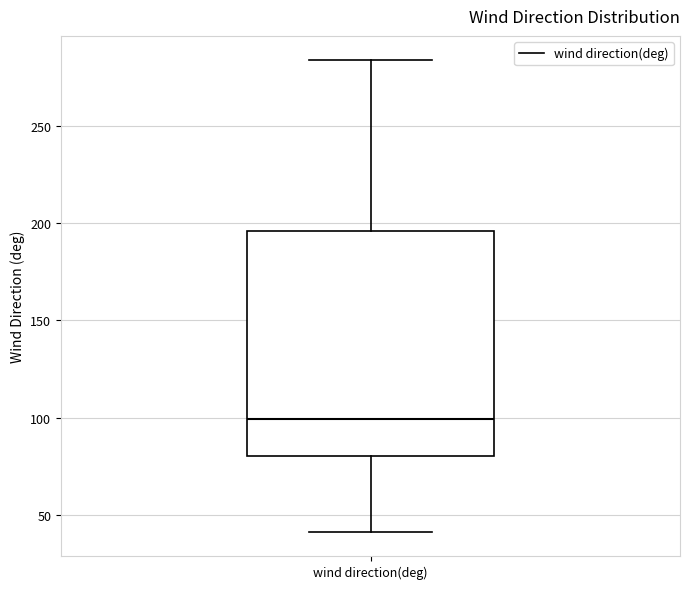

Transcribe this box plot: give where the median line is, the range the box spans, and where the two whiskers end, as read against the y-axis. The values are not printed on the chart, so give them approximately, as read against the axis.

median 100, box 80 to 195, whiskers 40 to 285